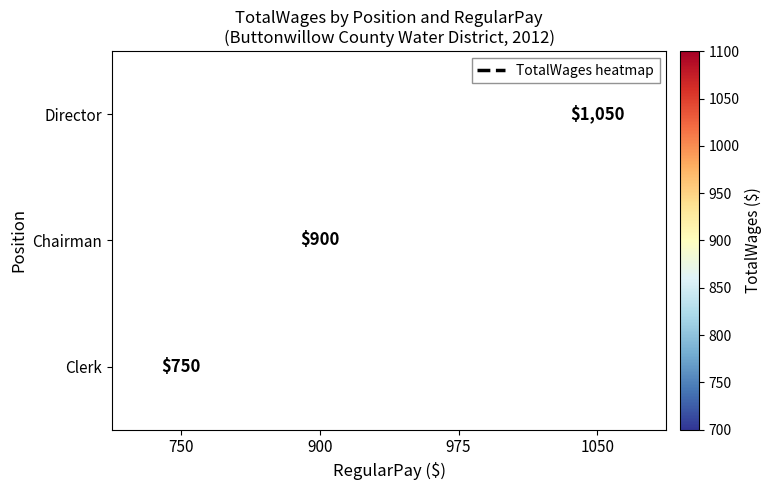

True or false: Chairman has a value of 900 at 900.

True